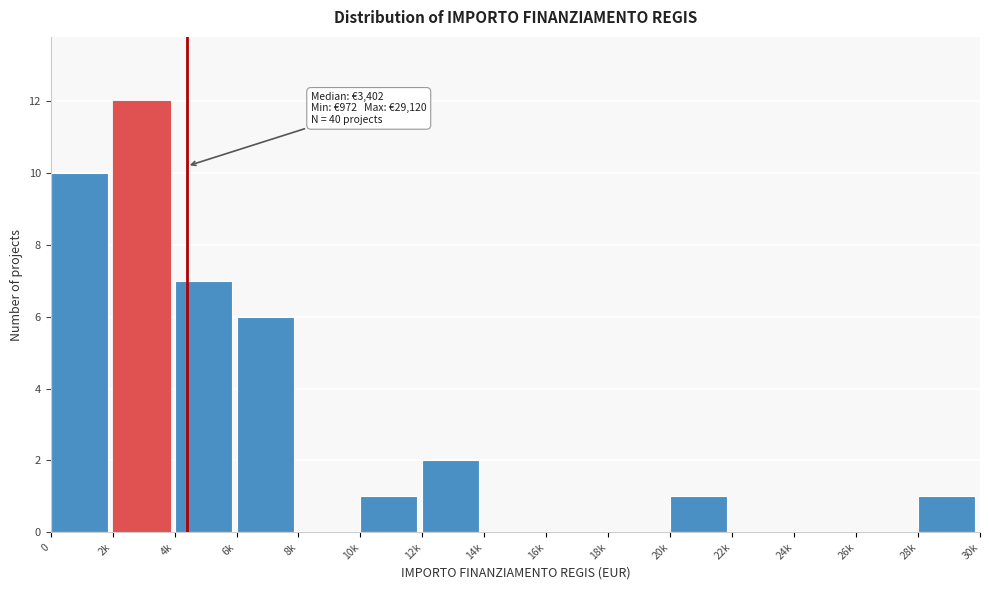

Reading right to left, transcribe all the data shown in this chart.

28k=1	26k=0	24k=0	22k=0	20k=1	18k=0	16k=0	14k=0	12k=2	10k=1	8k=0	6k=6	4k=7	2k=12	0=10